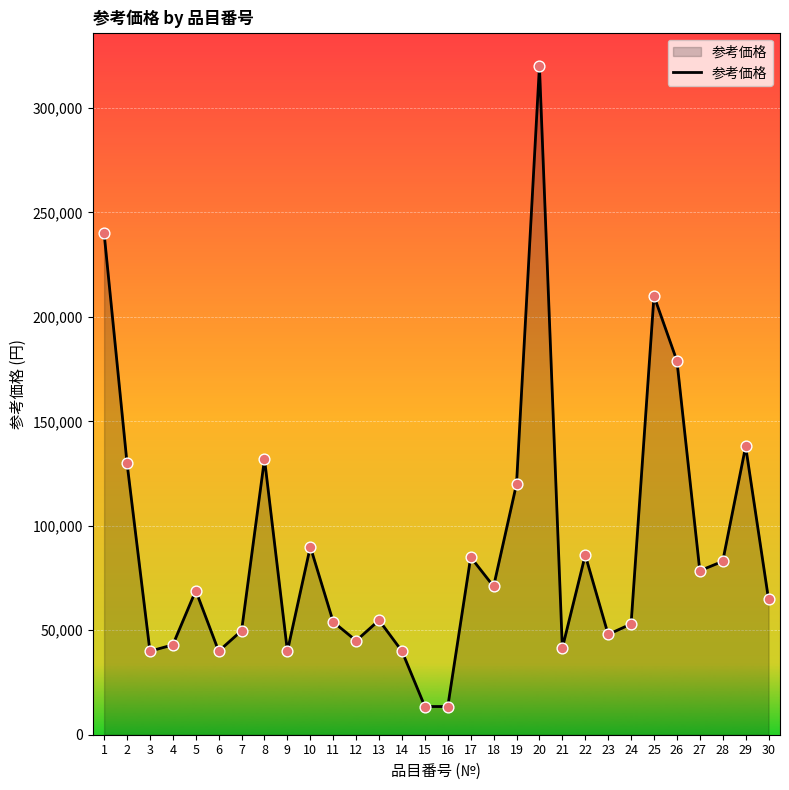

What is the change in value from 4 to 21?

-1500